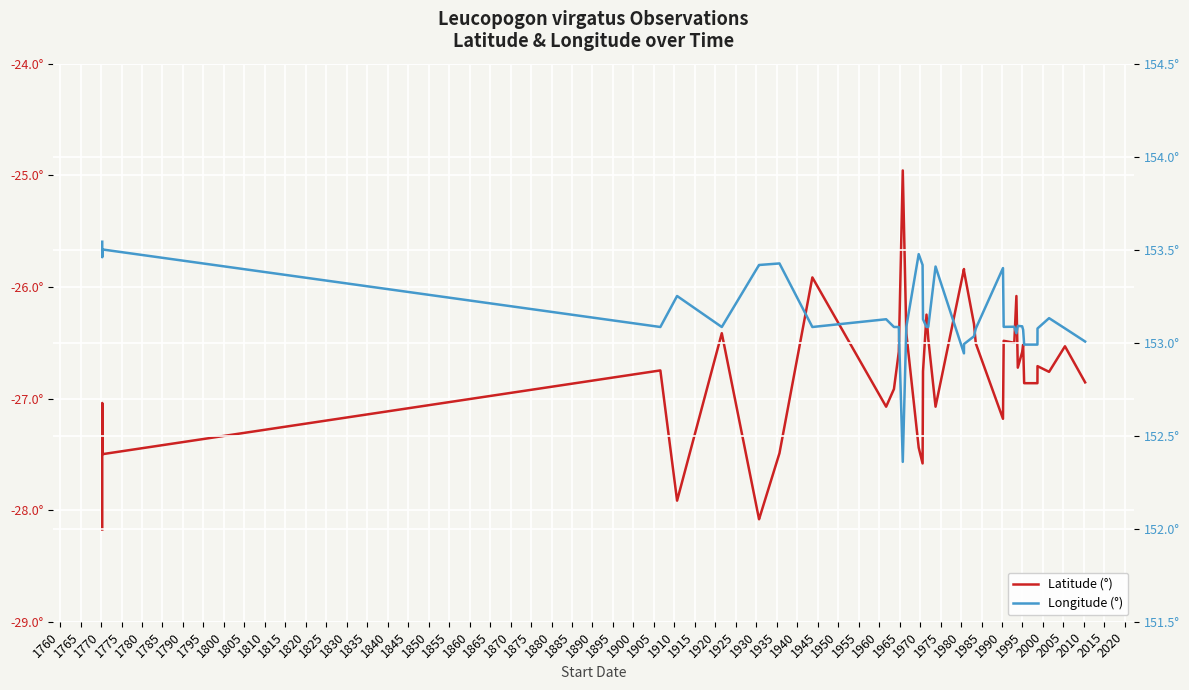

Is the value of Longitude (°) at 1890 greater than the value of Latitude (°) at 1825?

Yes